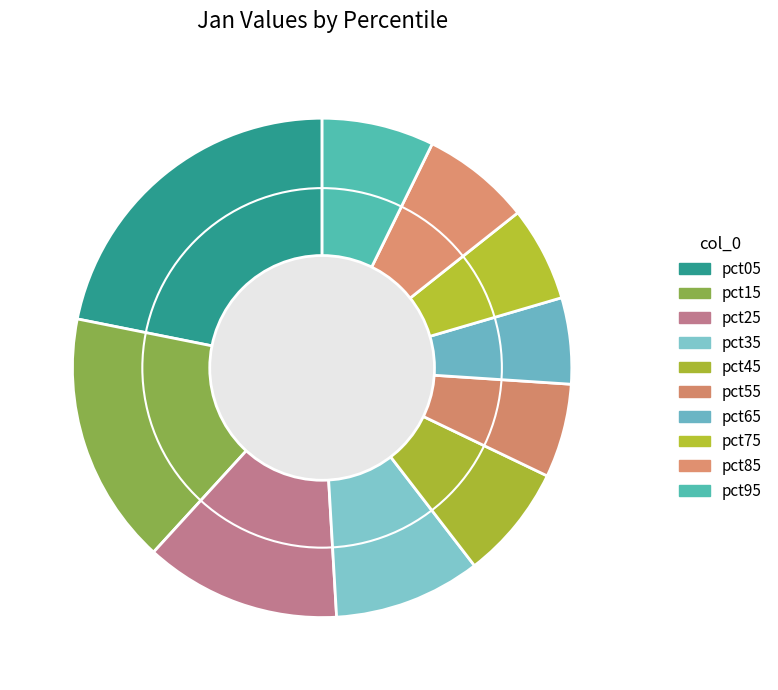

How many segments does this pie chart have?

10